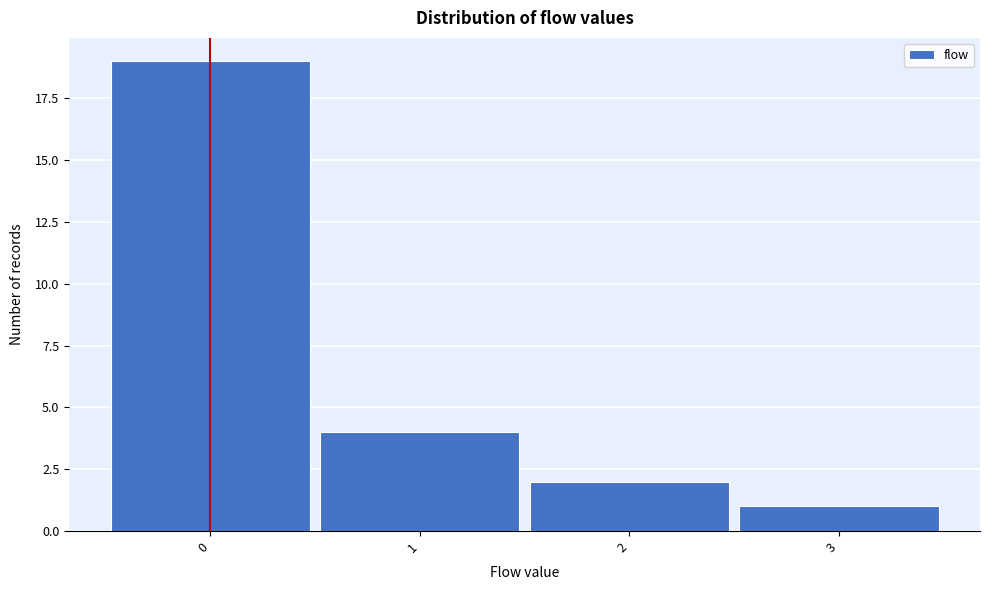

Reading left to right, list every bar in this chart as the range it spans on the x-axis followed by its height. The values are not printed on the chart, so give them approximately, as read against the axis.

-0.5 to 0.5: 19
0.5 to 1.5: 4
1.5 to 2.5: 2
2.5 to 3.5: 1